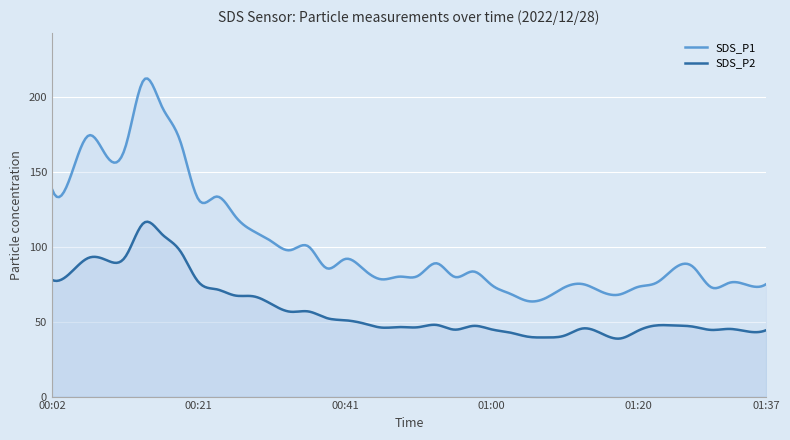

Which category has the lowest value in the SDS_P1 series?

01:05